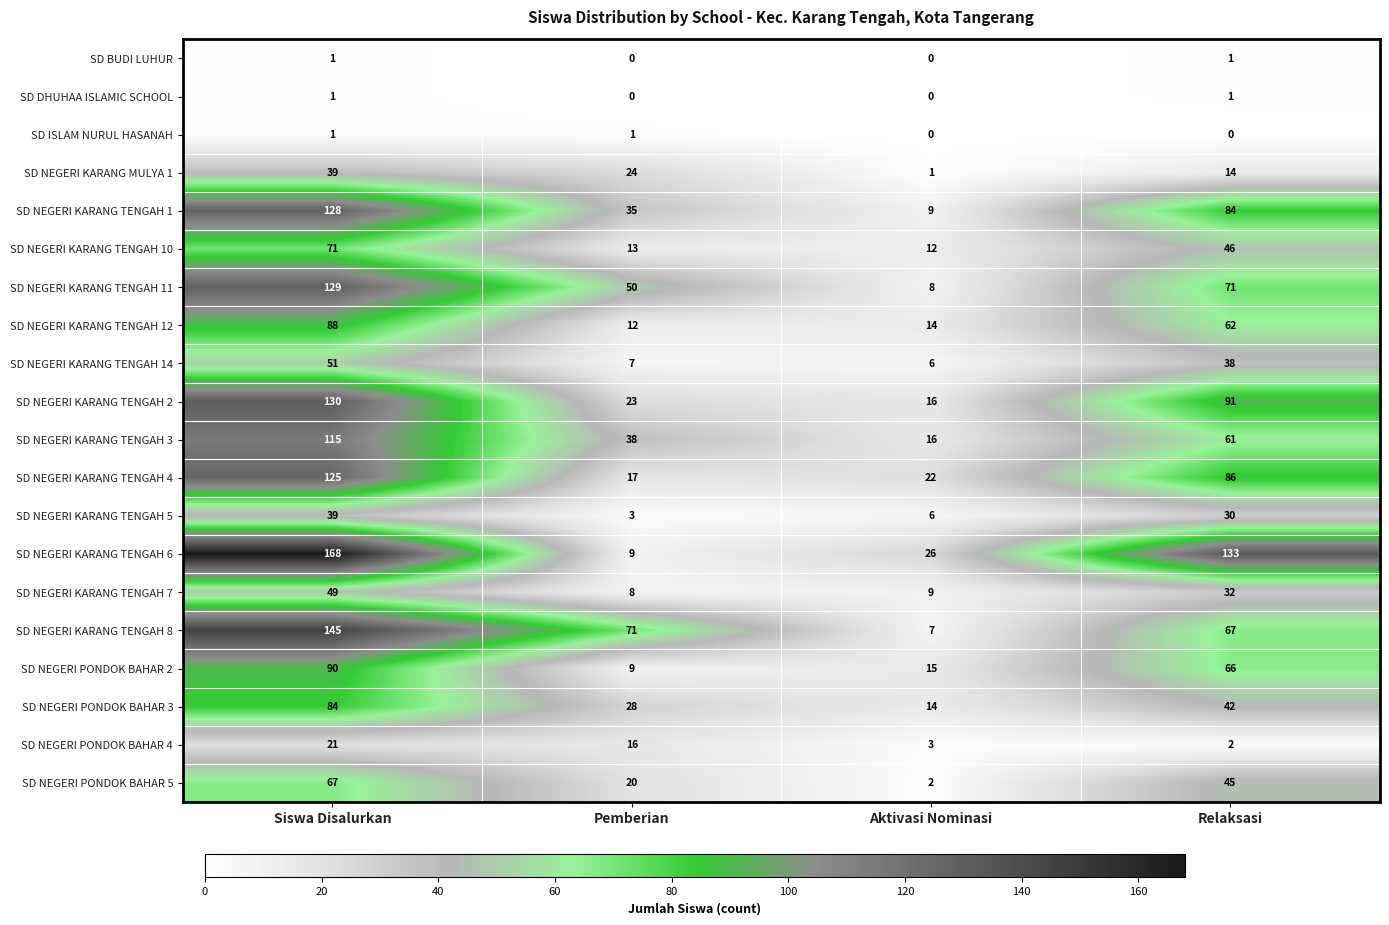

What is the difference between the SD NEGERI KARANG TENGAH 8 values at Relaksasi and Aktivasi Nominasi?

60